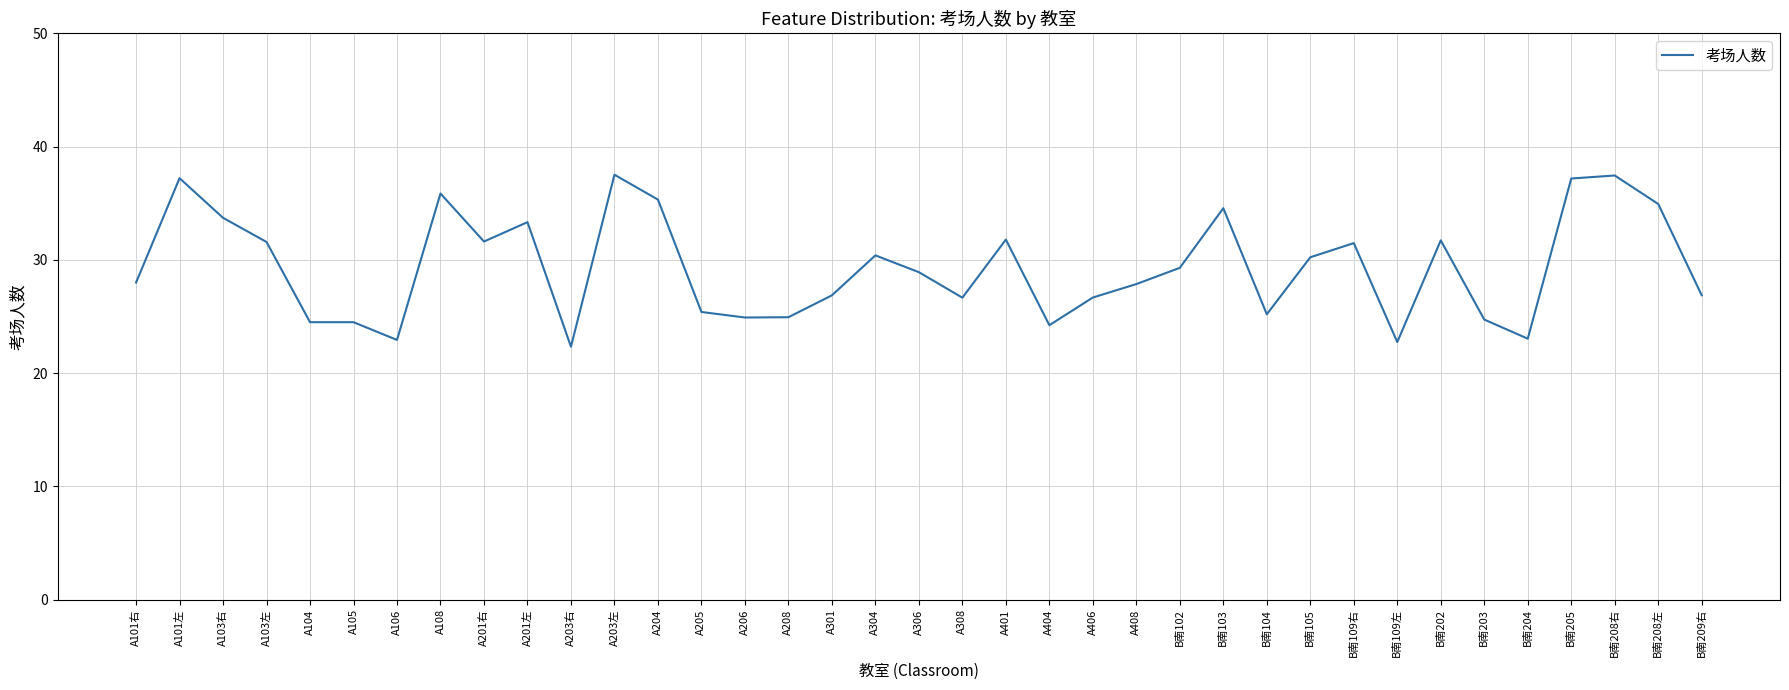

What position from the left is A101左?

2